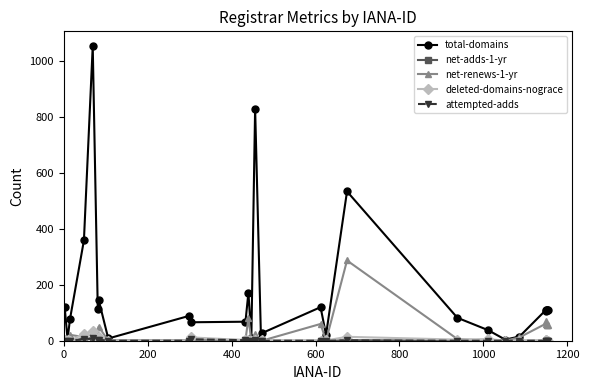

Which series has the largest range (max minus min)?

total-domains